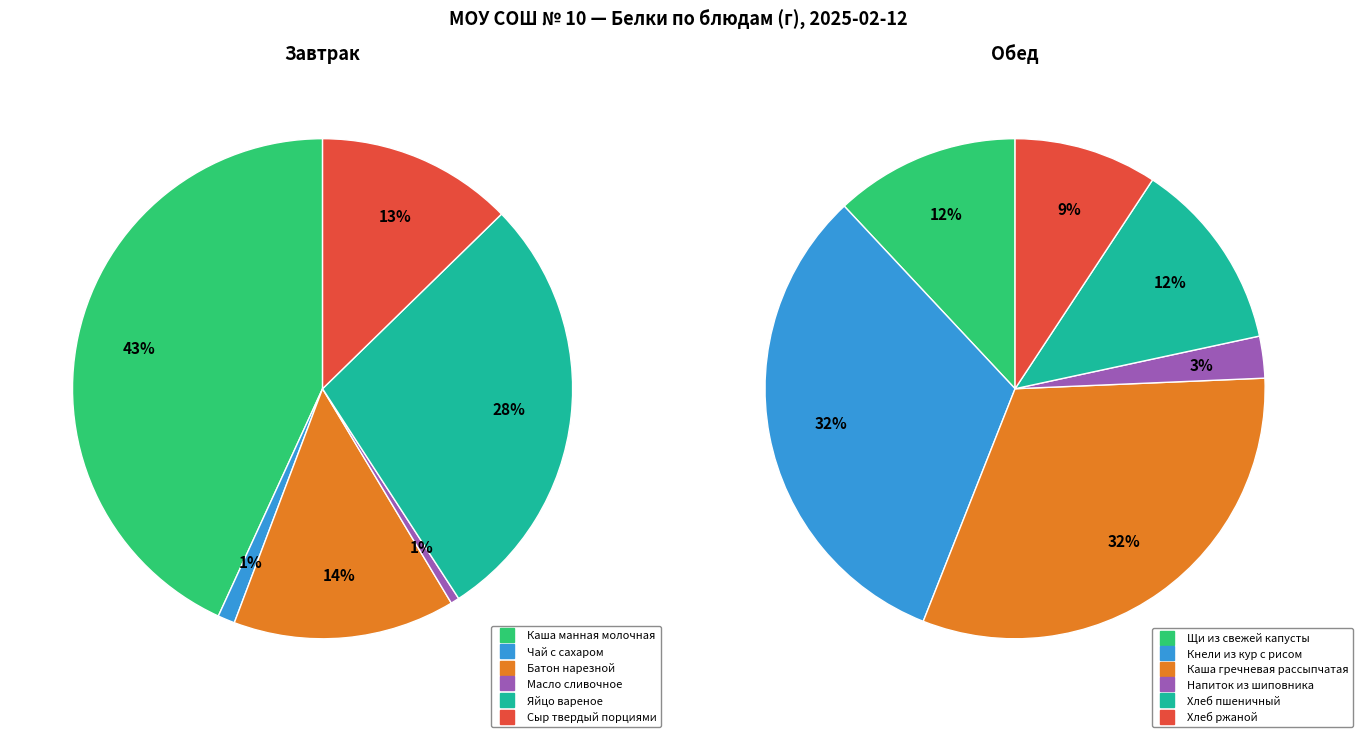

How many segments does this pie chart have?

12